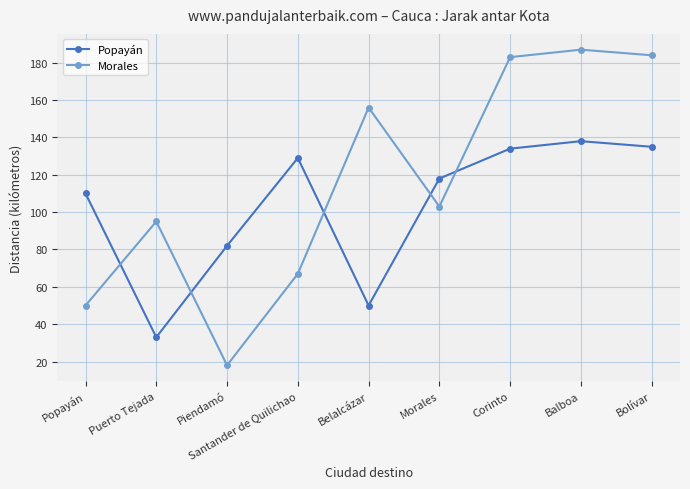

True or false: Morales has more than 2 points higher than both neighbors.

True